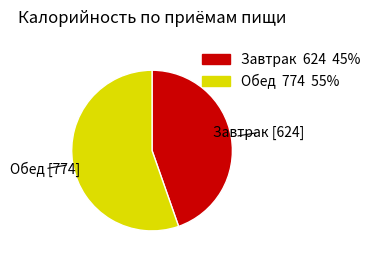

Count the number of slices in the pie.

2